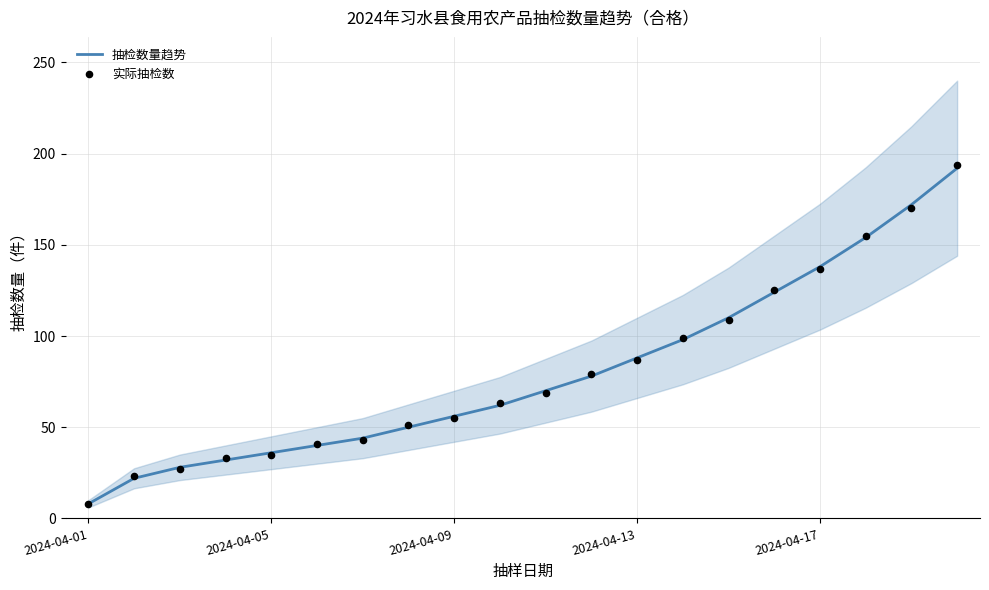

Which series contains the highest Y value?

实际抽检数